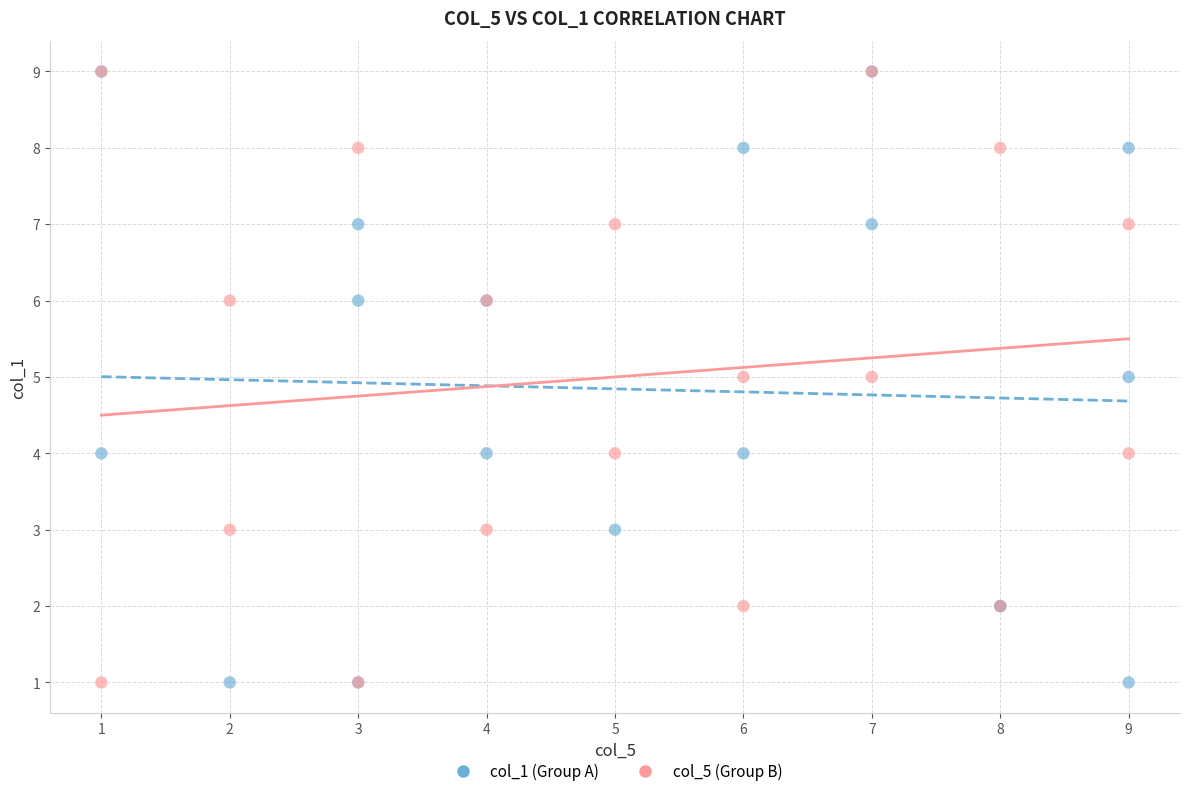

What are all the series names shown in the legend?

col_1 (Group A), col_5 (Group B)